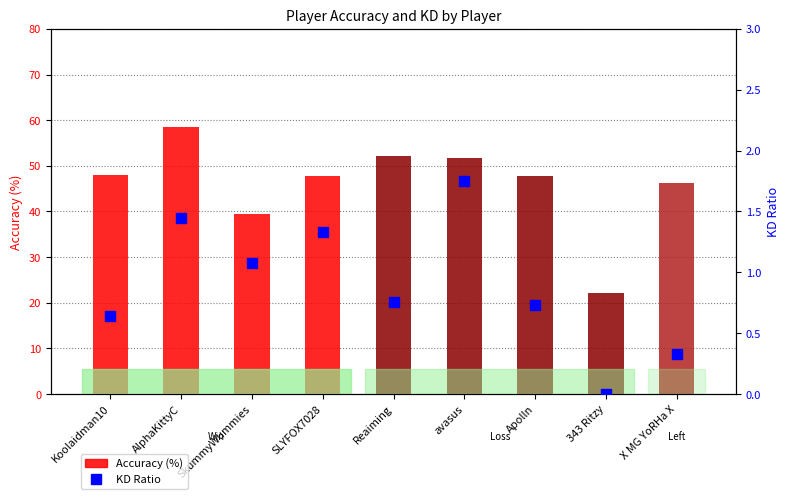

The Accuracy series shows 46.2 at X MG YoRHa X. True or false?

True